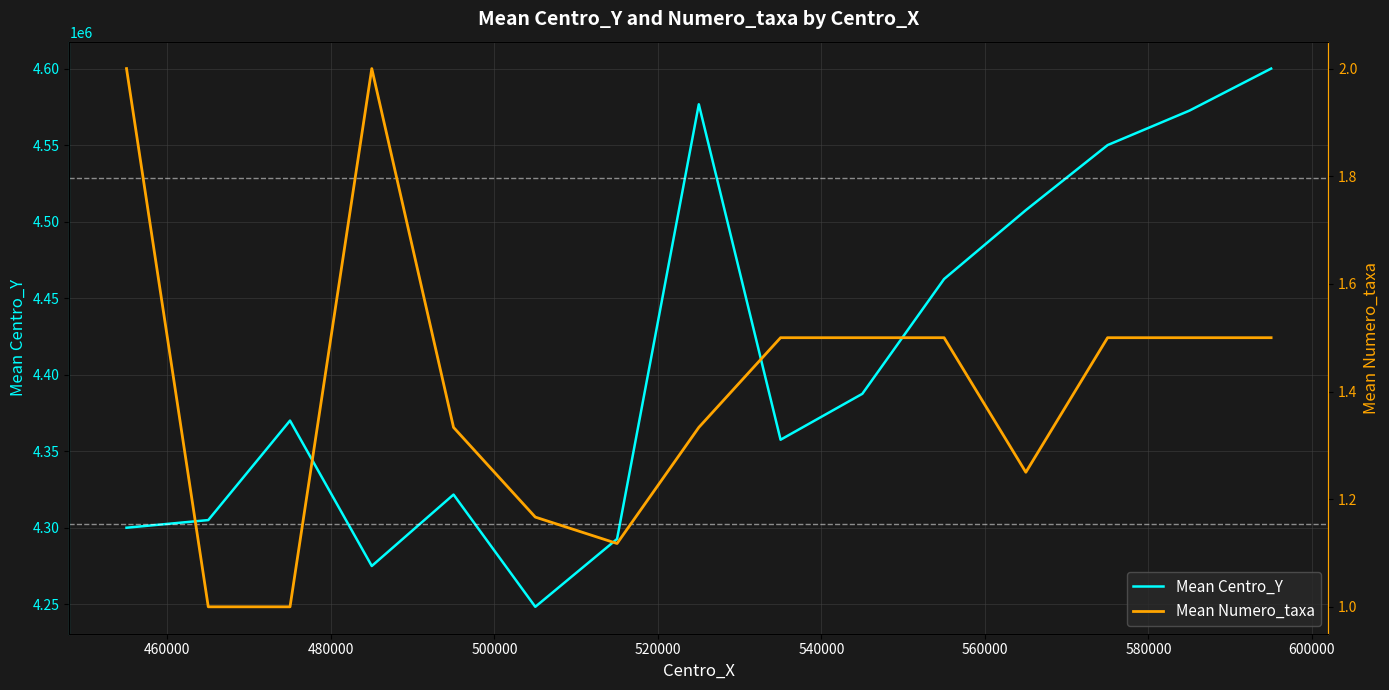

What is the highest value of the Mean Centro_Y series?

4600000.0